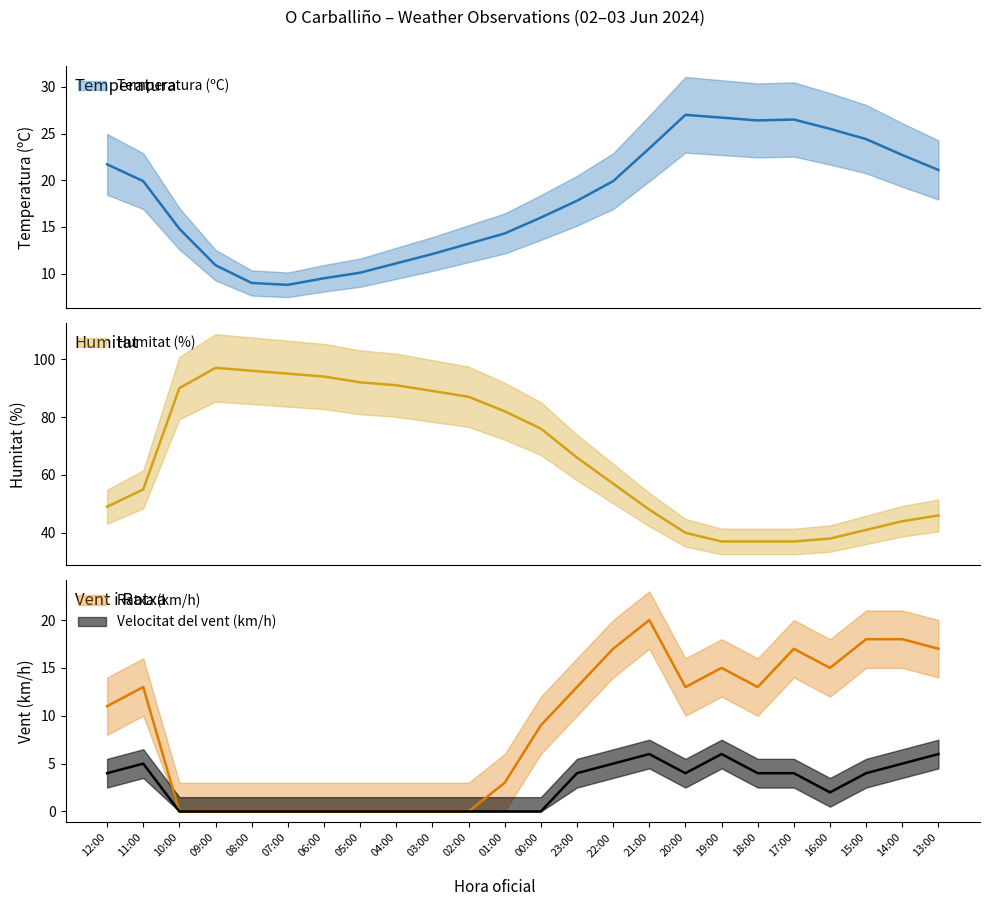

True or false: Velocitat del vent (km/h) has more than 0 points higher than both neighbors.

True